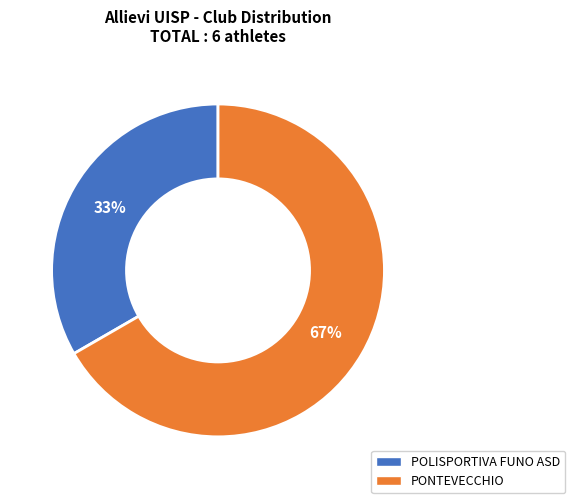

To the nearest percent, what is the average slice percentage?

50%